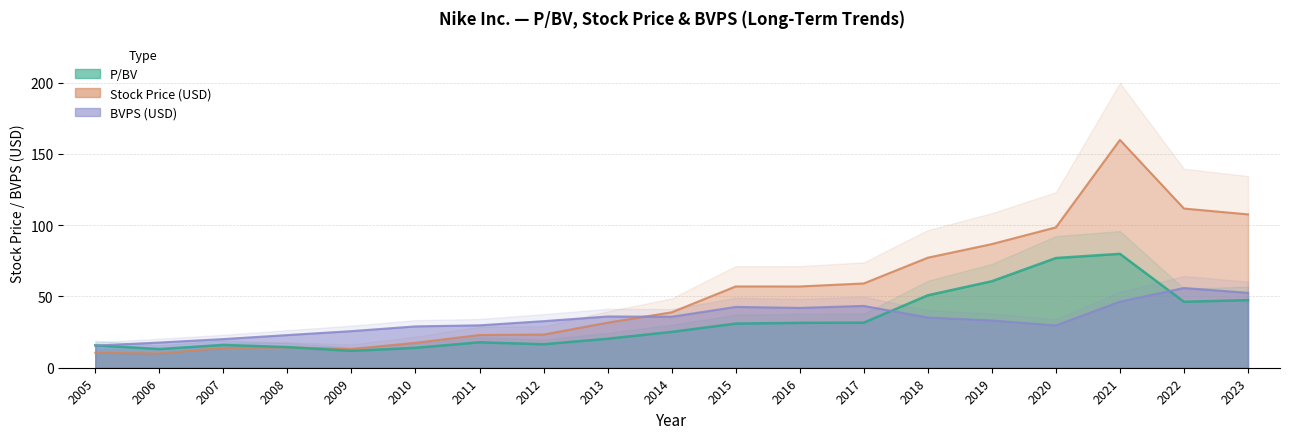

True or false: BVPS has more than 2 interior local peaks.

True